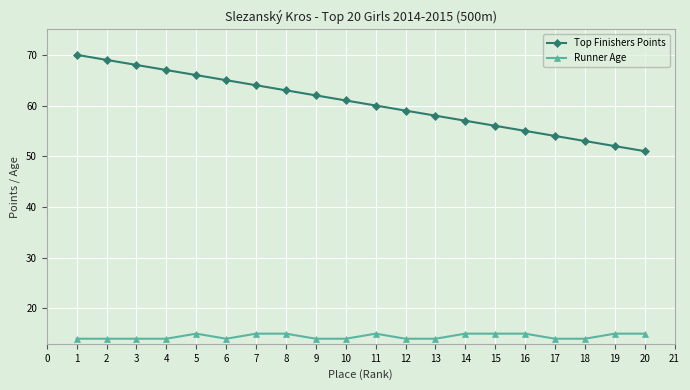

Reading left to right, list all the values displayed in this chart.

Top Finishers Points: 70	69	68	67	66	65	64	63	62	61	60	59	58	57	56	55	54	53	52	51
Runner Age: 14	14	14	14	15	14	15	15	14	14	15	14	14	15	15	15	14	14	15	15